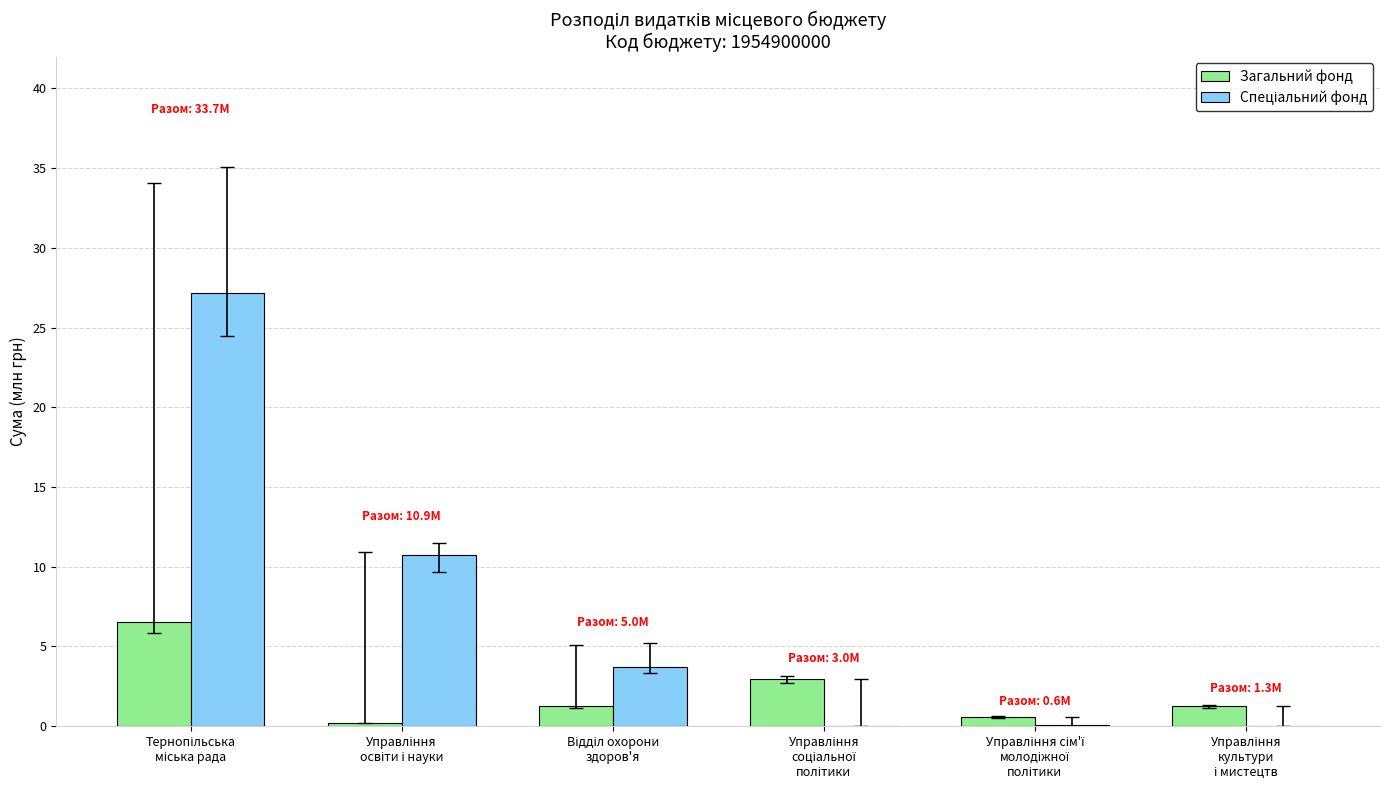

What is the sum of all Загальний фонд values?

12.8